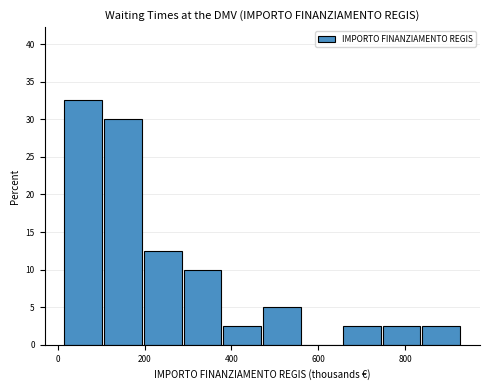

How tall is the bar that spans 840 to 940 on the x-axis? Neither the bar edges nor the heights are printed on the chart, so give them approximately, as read against the axes.

2.5